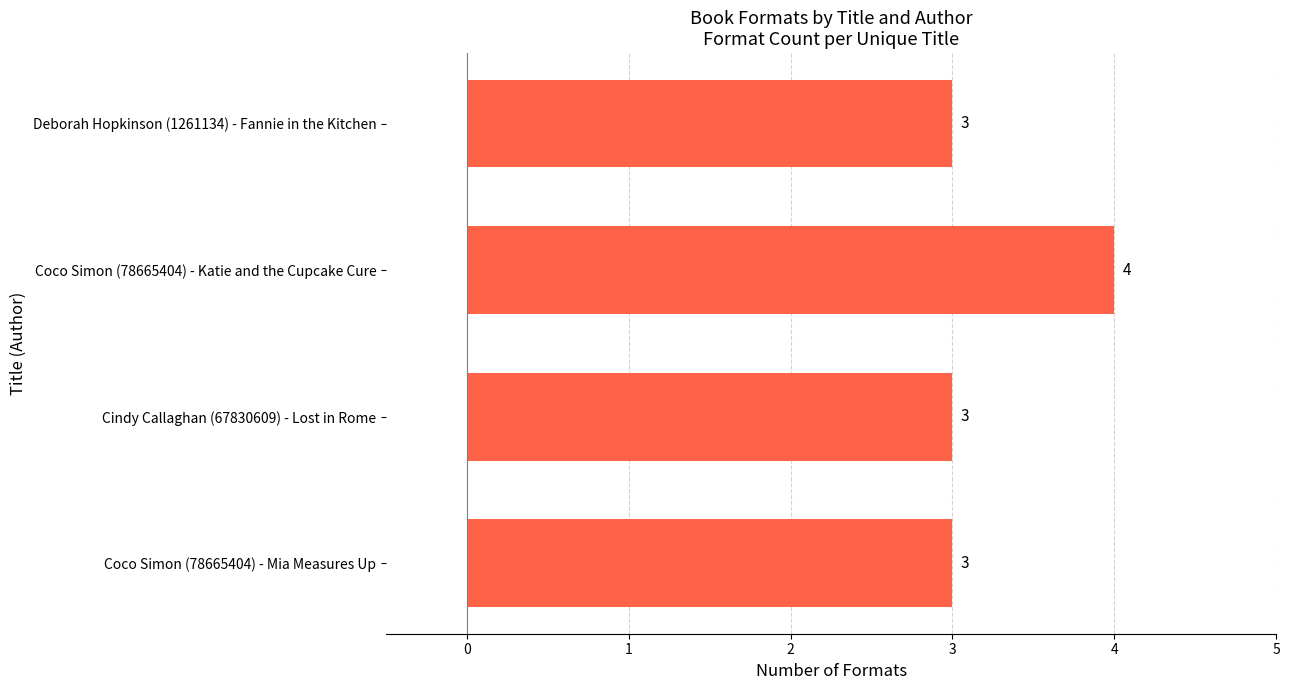

Are the bars horizontal?

Yes